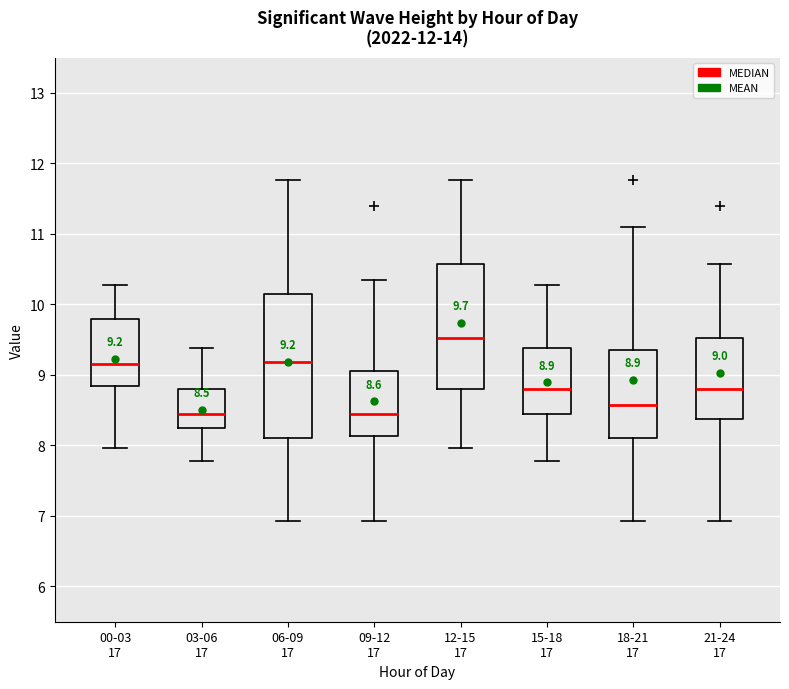

Which box has the highest median line?

12-15 17